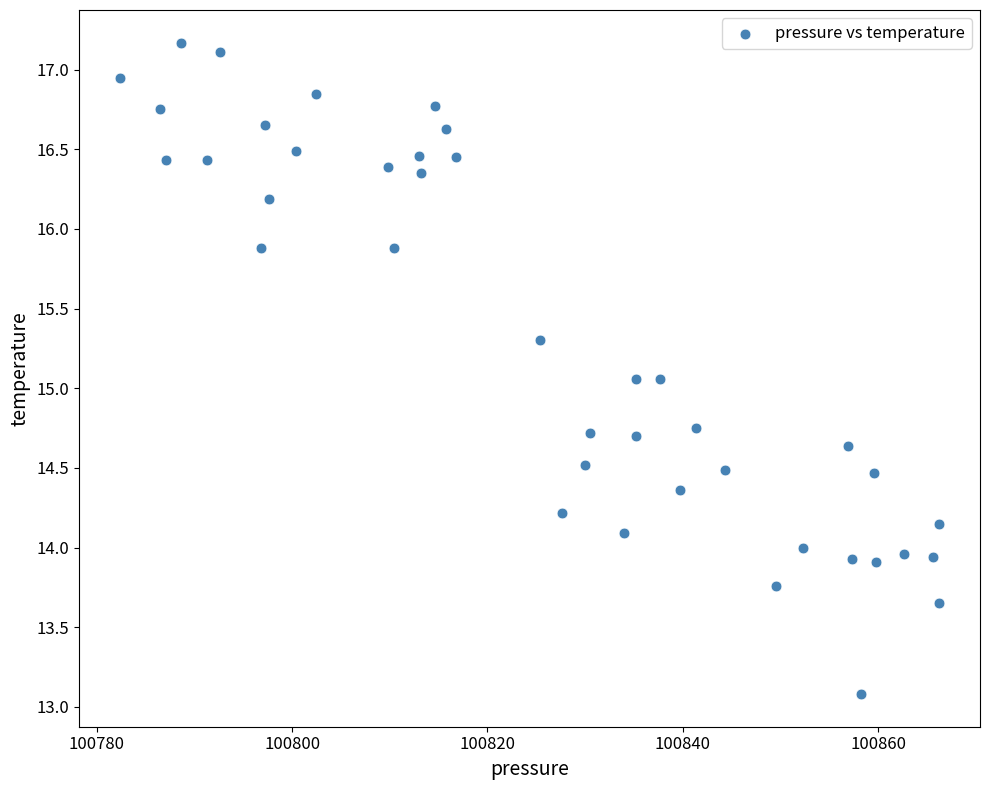

What is the range of Y values (max minus min)?

4.1